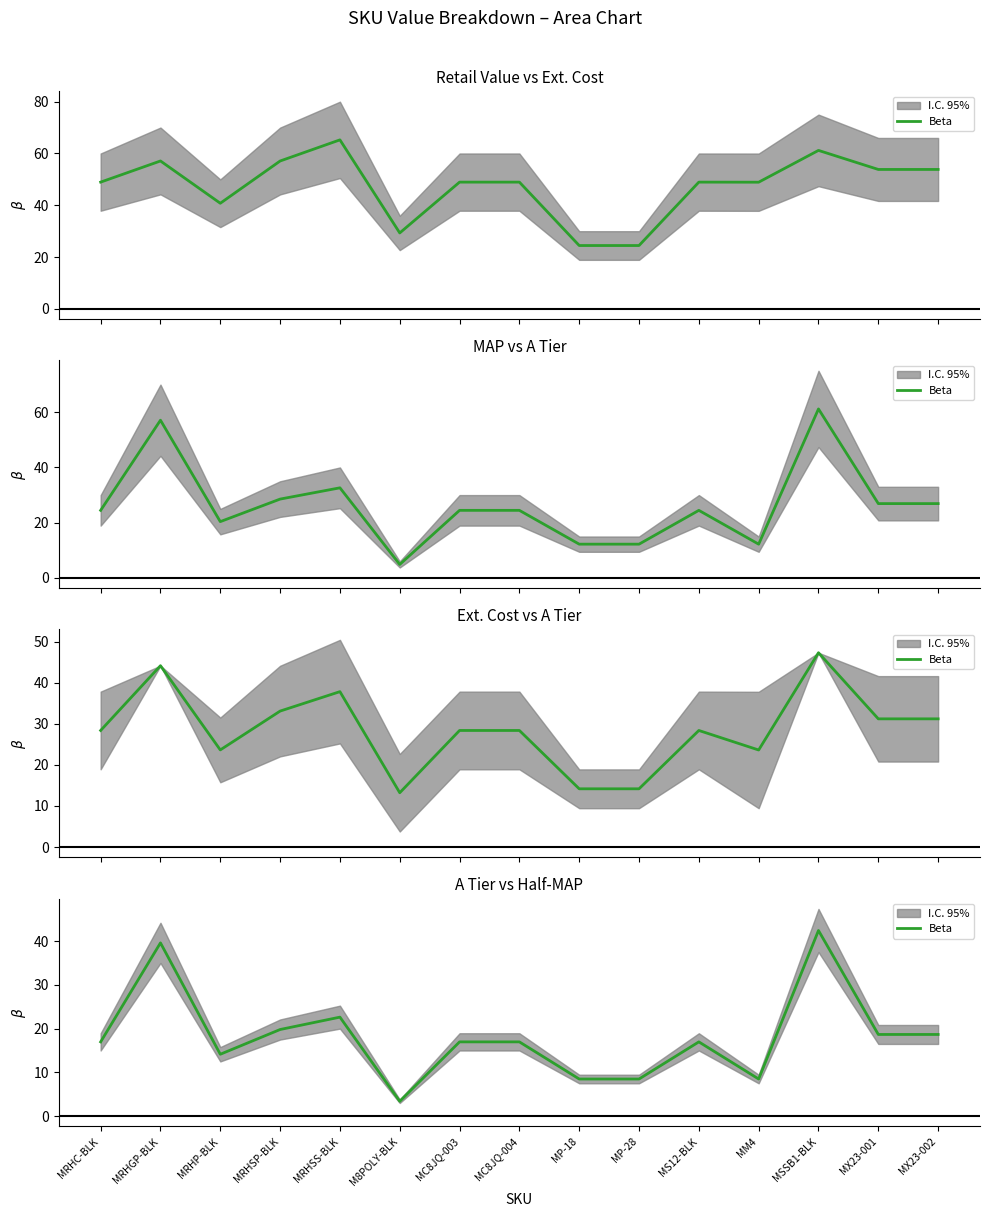

How many data points are above 16?

10